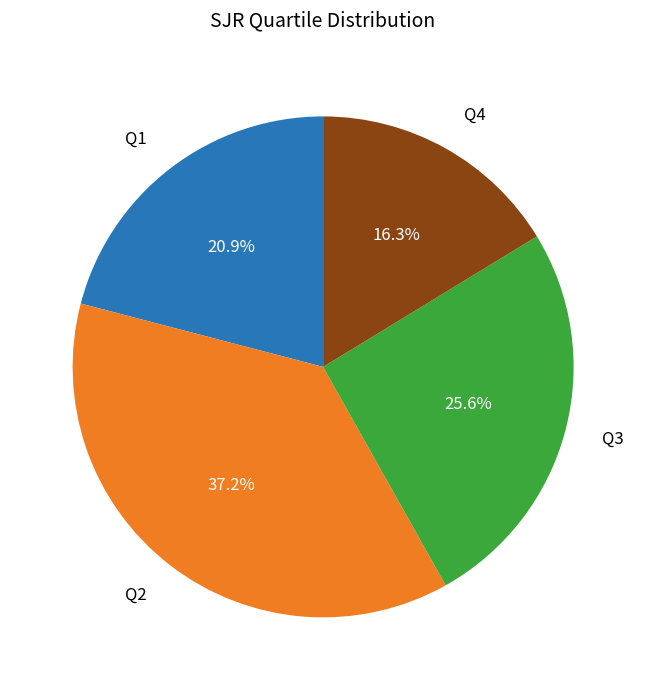

Between Q4 and Q2, which is larger?

Q2